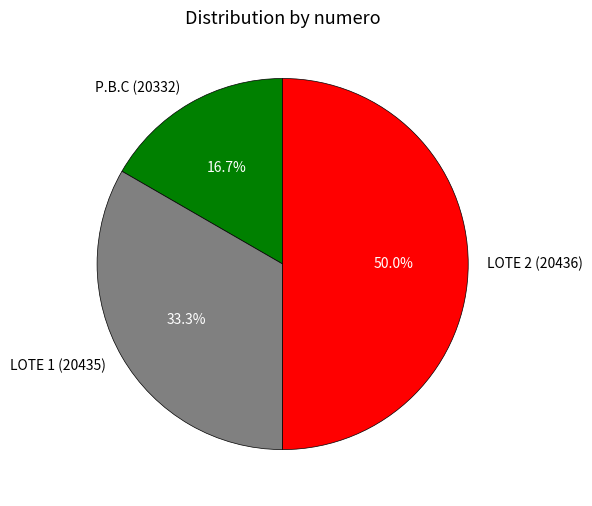

What is the smallest slice in the pie chart?

P.B.C (20332)